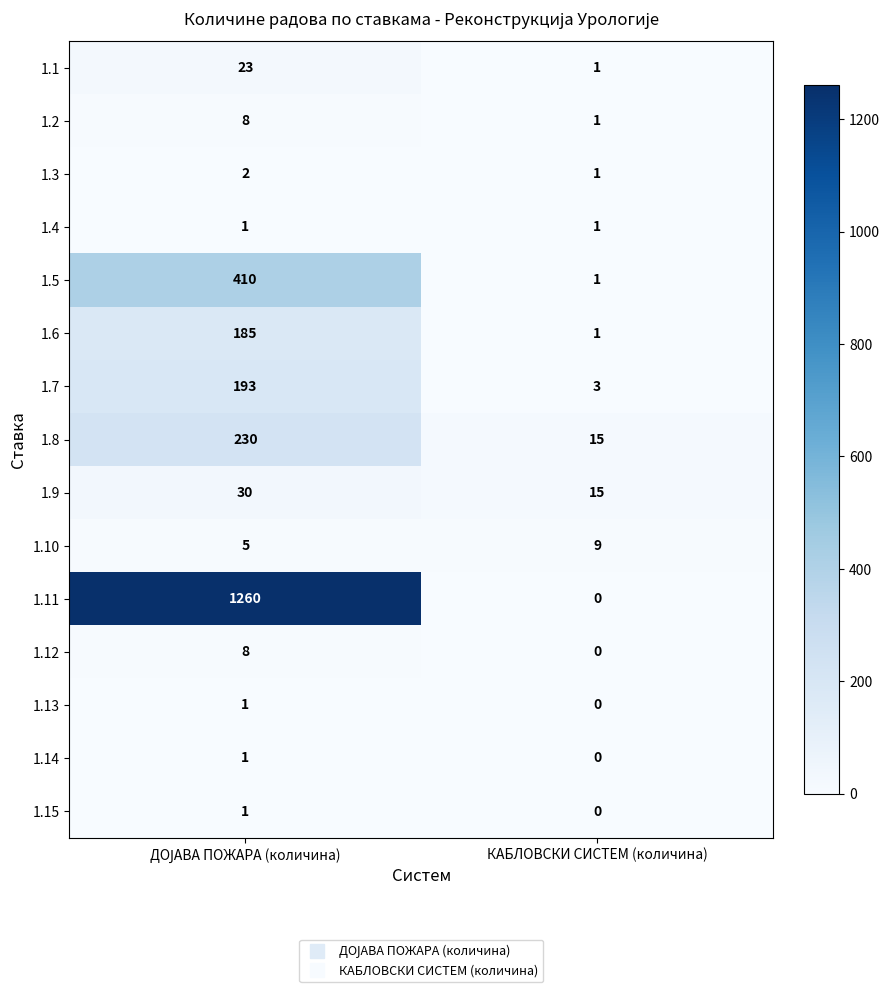

What is the difference between the maximum and minimum values in the 1.12 series?

8